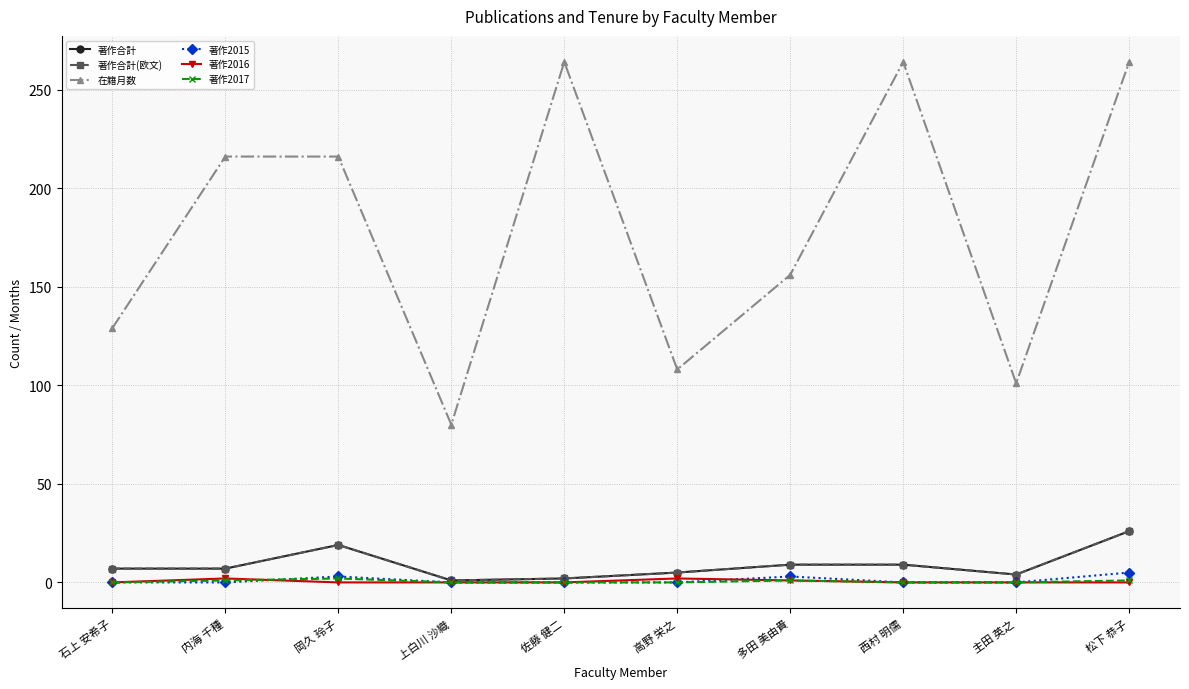

Between 内海 千種 and 高野 栄之, which is larger?

内海 千種